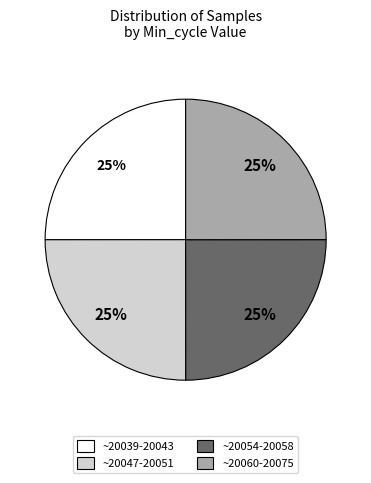

Does any single category account for the majority?

No